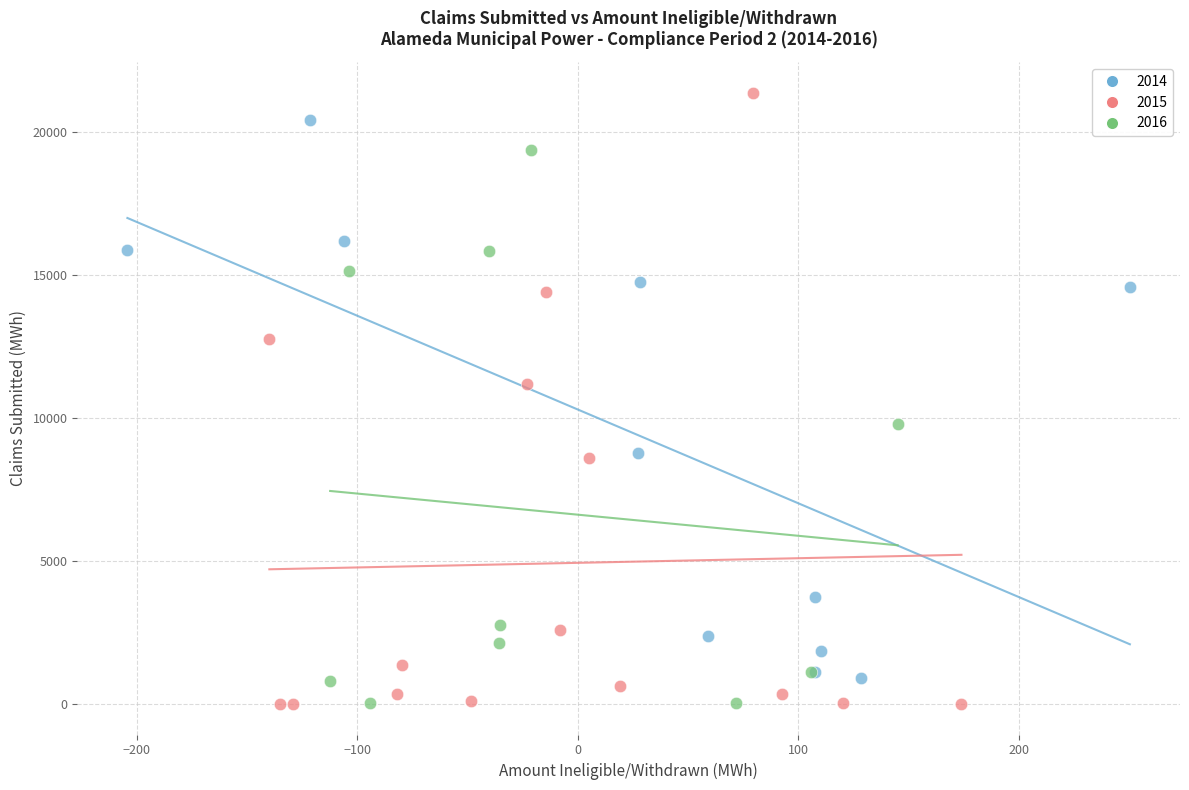

Which series reaches the maximum Y coordinate?

2015